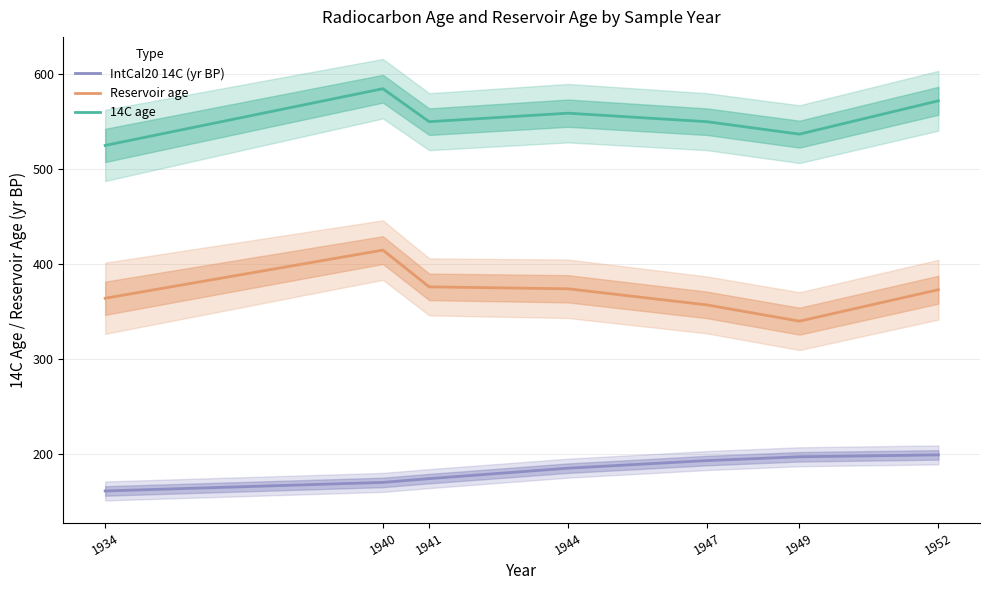

Reading left to right, what are all the values shown in this chart?

IntCal20 14C (yr BP): 1934=161.0	1940=170.0	1941=174.0	1944=185.0	1947=193.0	1949=197.0	1952=199.0
Reservoir age: 1934=364.0	1940=414.7	1941=376.0	1944=374.0	1947=357.0	1949=339.9	1952=373.0
14C age: 1934=525.0	1940=584.7	1941=550.0	1944=559.0	1947=550.0	1949=536.9	1952=572.0